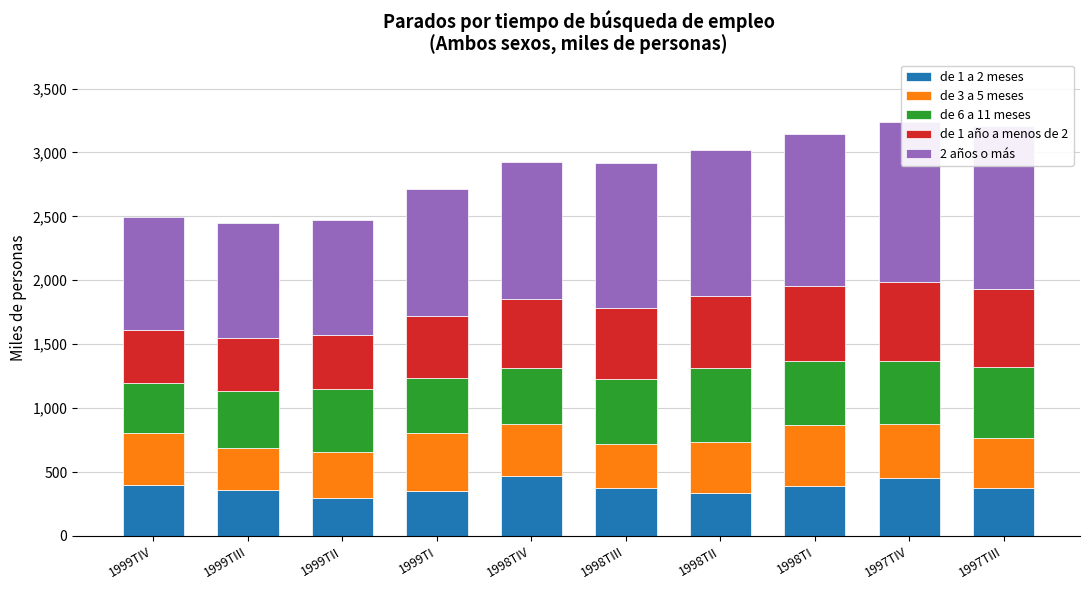

What is the label of the 8th bar from the left?

1998TI